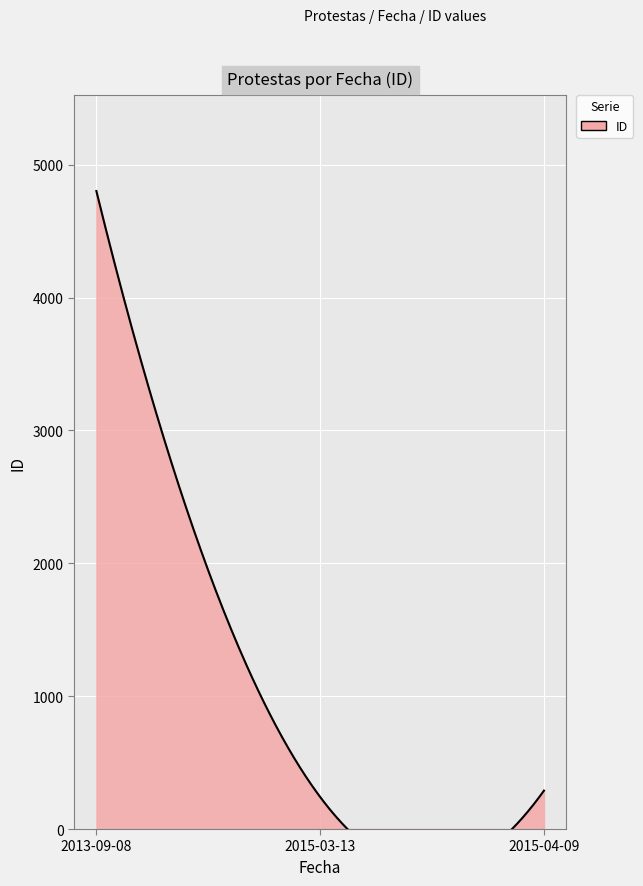

True or false: the data shows 4802 at 2013-09-08.

True